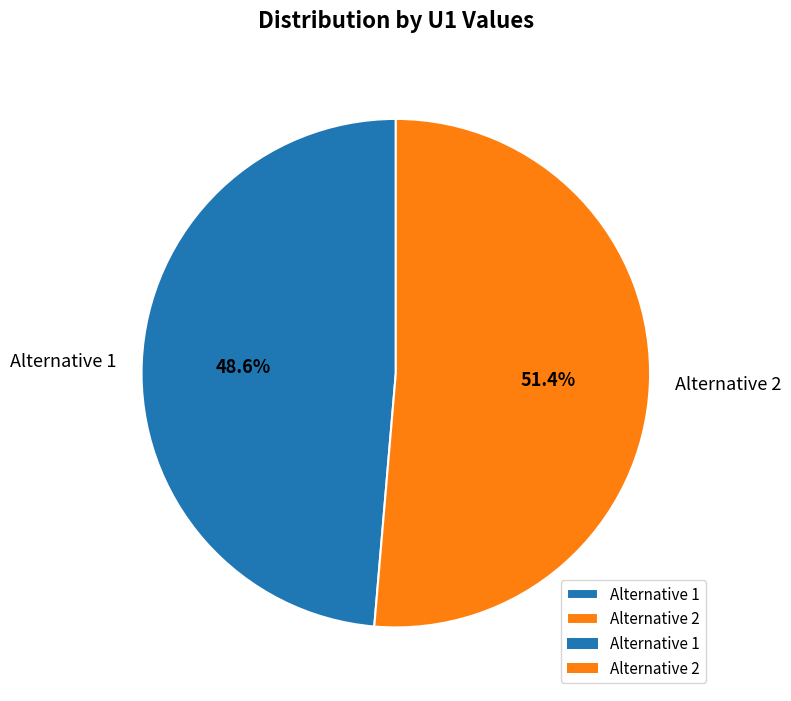

Rank the categories by value from lowest to highest.

Alternative 1, Alternative 2